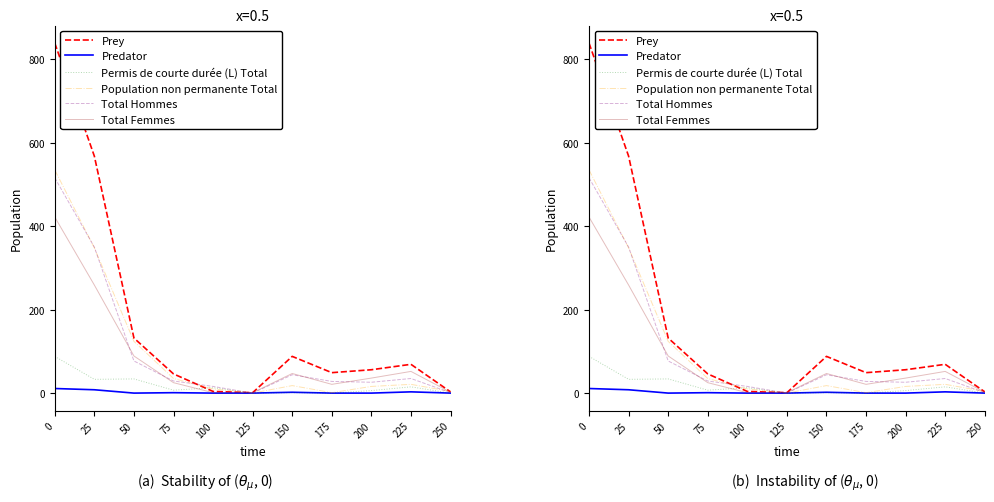

What is the value of the Permis de courte durée (L) Total point at the 1st from the left?

88